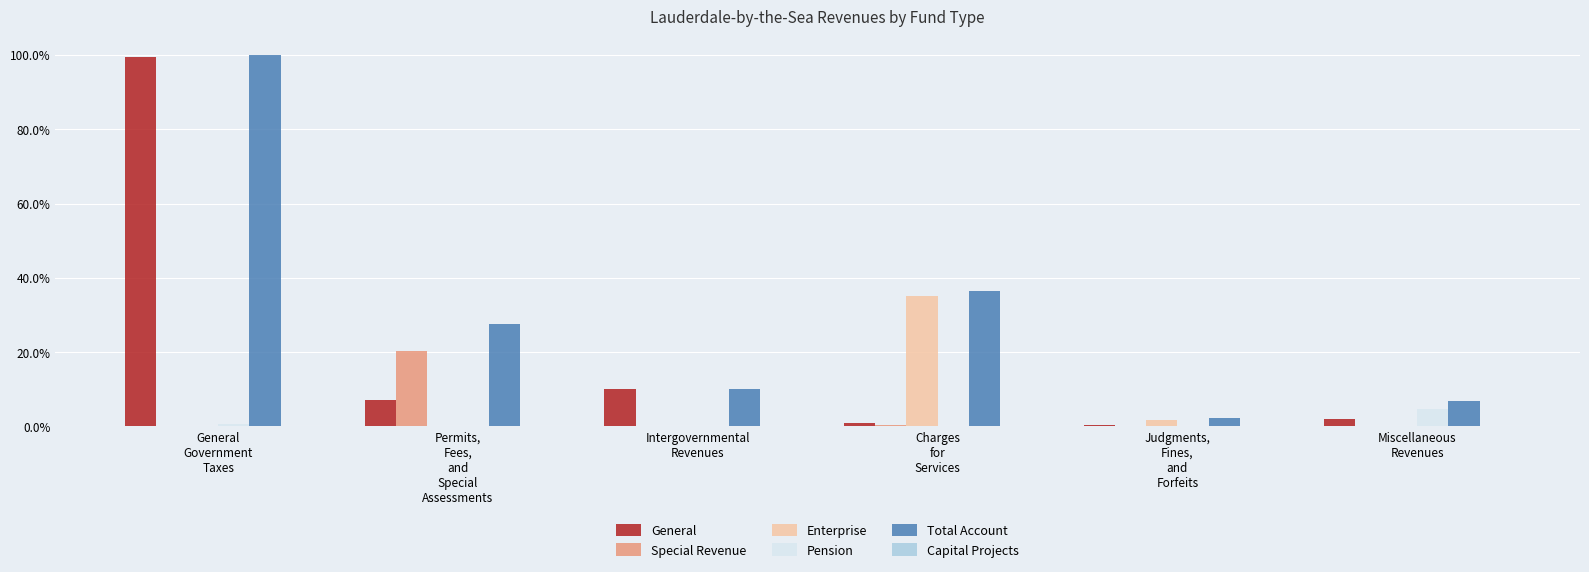

How many categories are shown in the chart?

6